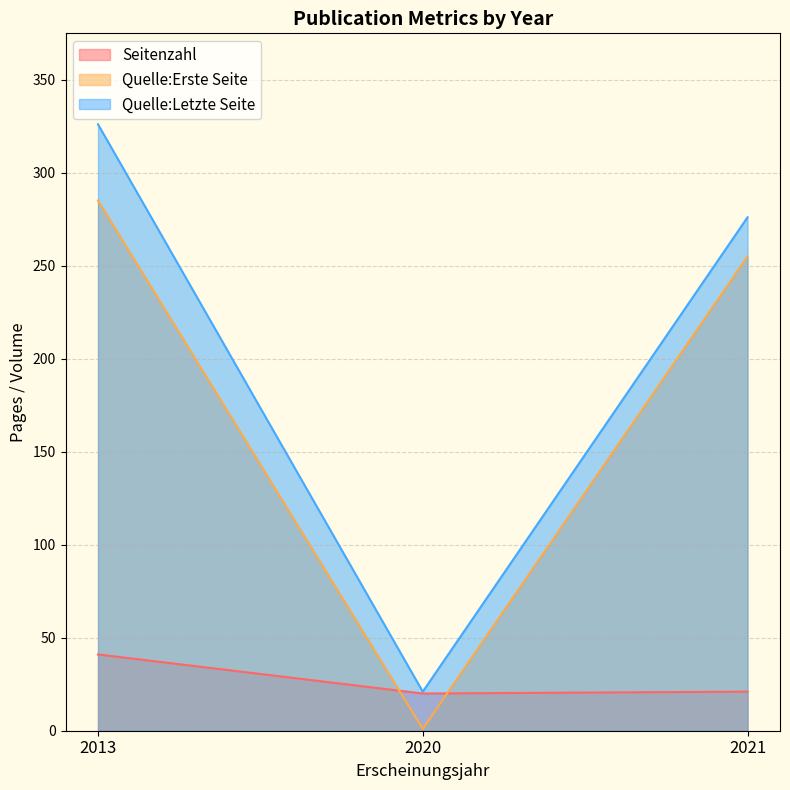

What are all the series names shown in the legend?

Seitenzahl, Quelle:Erste Seite, Quelle:Letzte Seite